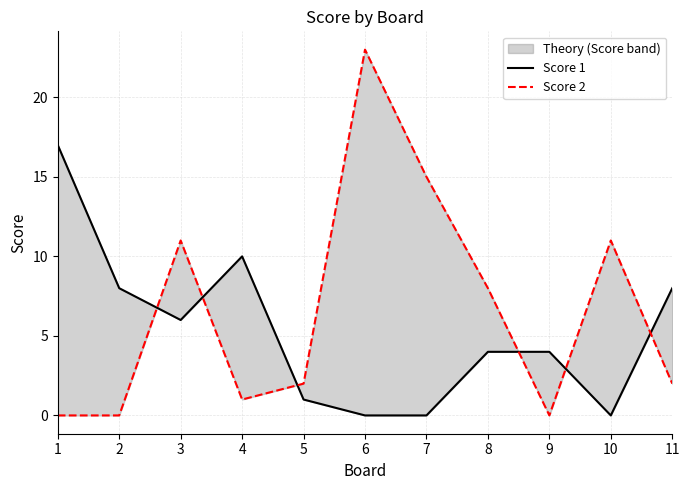

At which category does Score 2 reach its first local valley?

4